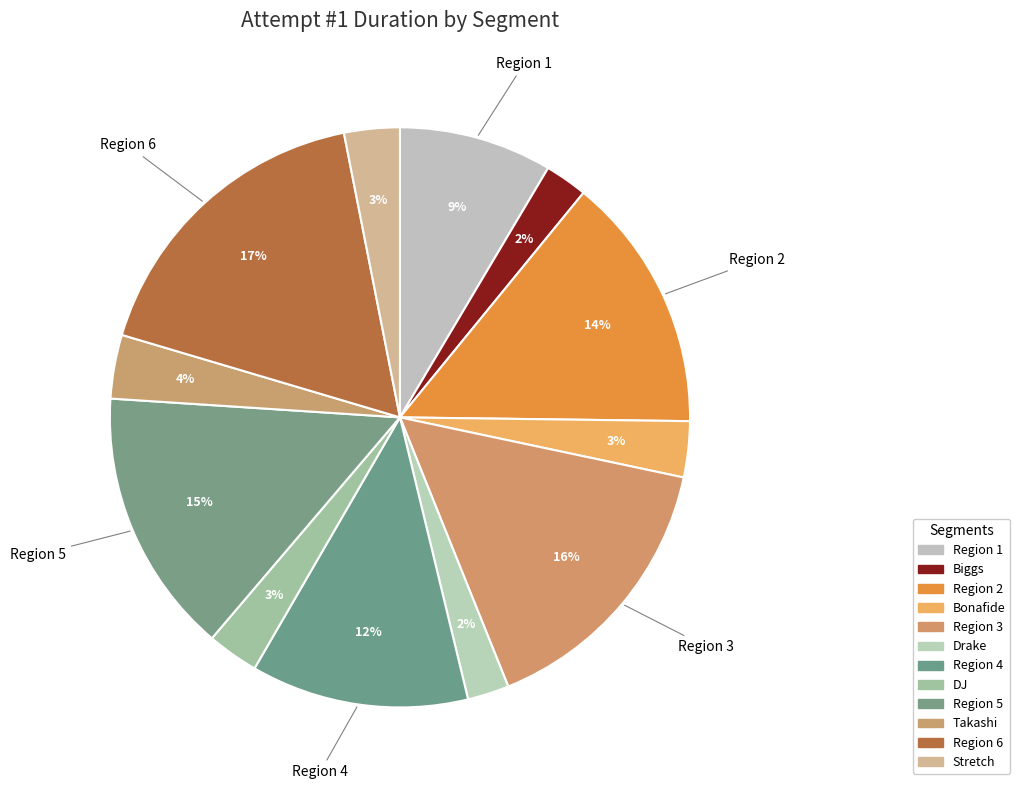

To the nearest percent, what is the difference between the largest and smallest slice percentages?

15%